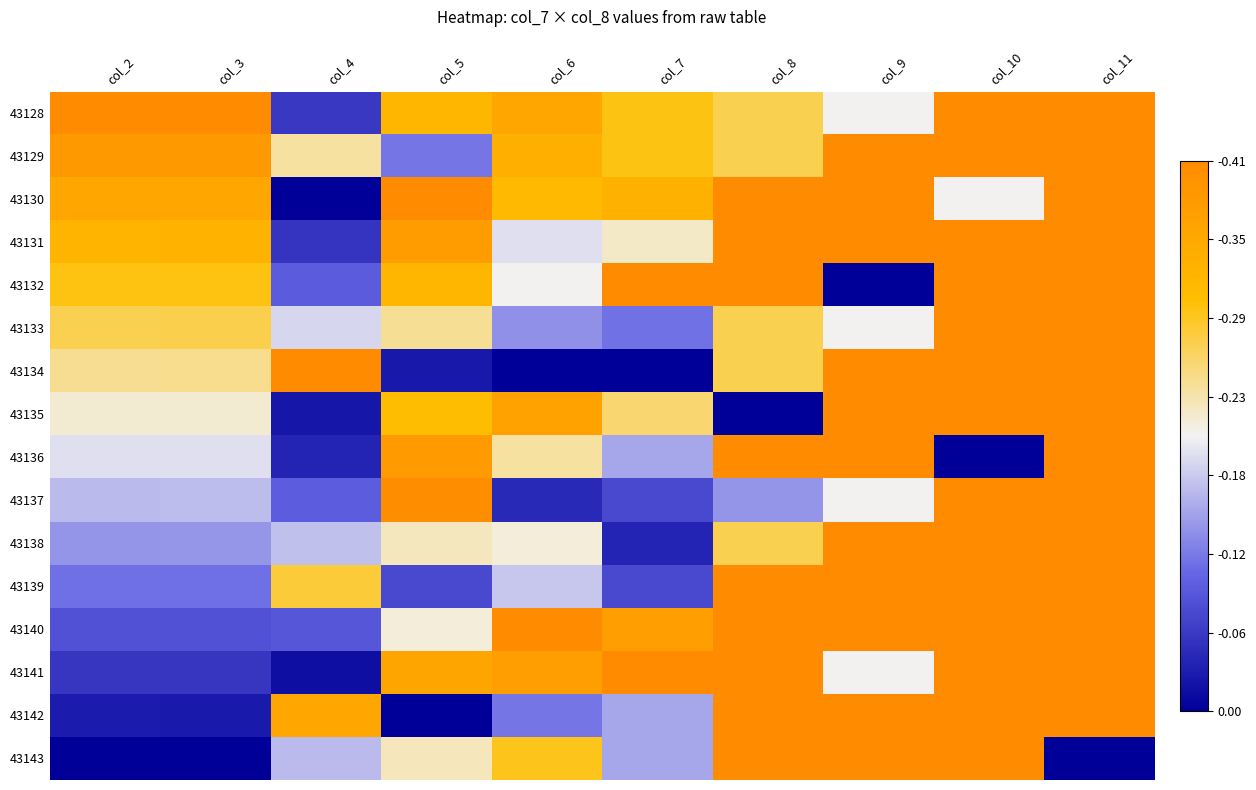

What is the total value across all series at col_6?

9.2